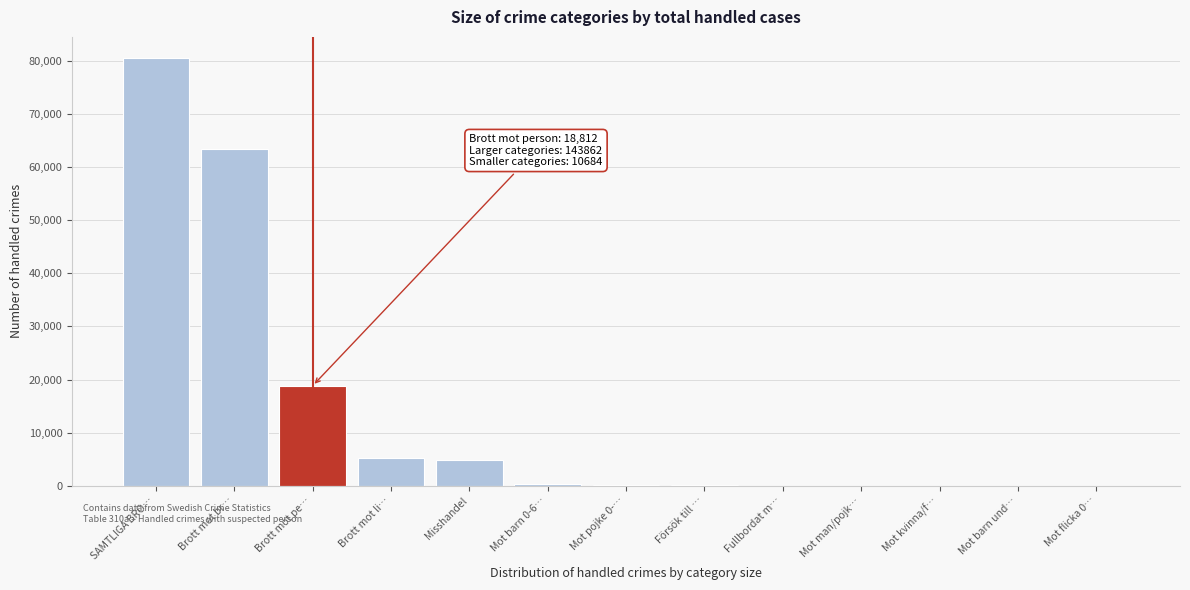

The chart shows a value of 80510 at SAMTLIGA BRO…. True or false?

True